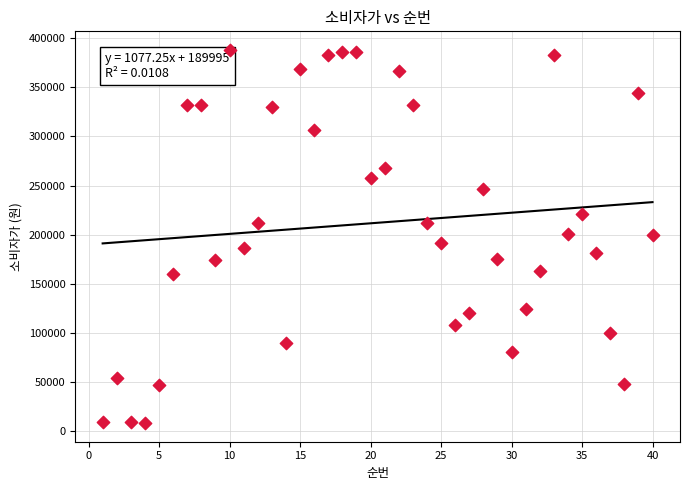

What is the range of X values (max minus min)?

39